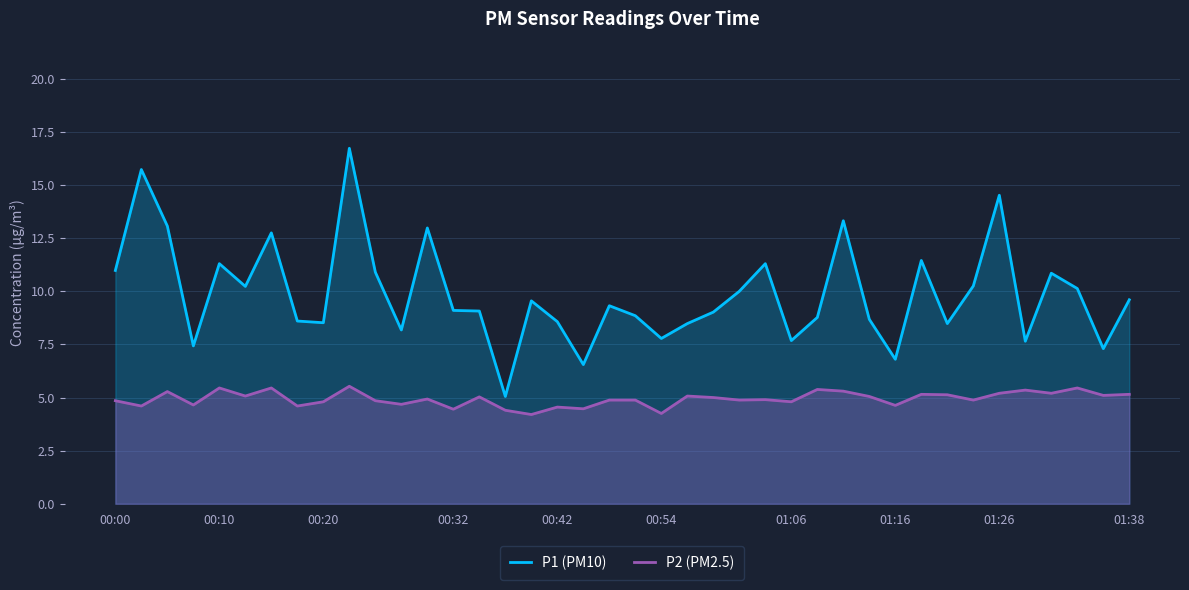

True or false: P1 (PM10) and P2 (PM2.5) intersect in this chart.

False